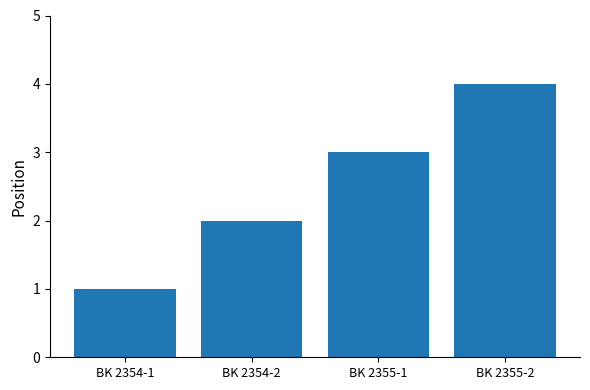

Approximately how many times larger is the value at BK 2354-1 compared to BK 2354-2?

0.5